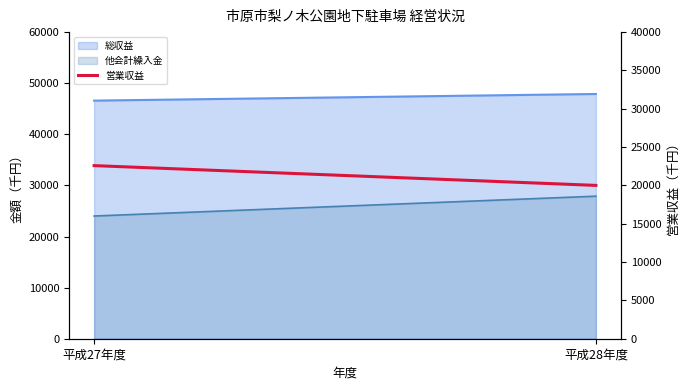

At which label is the value closest to 21293?

平成28年度